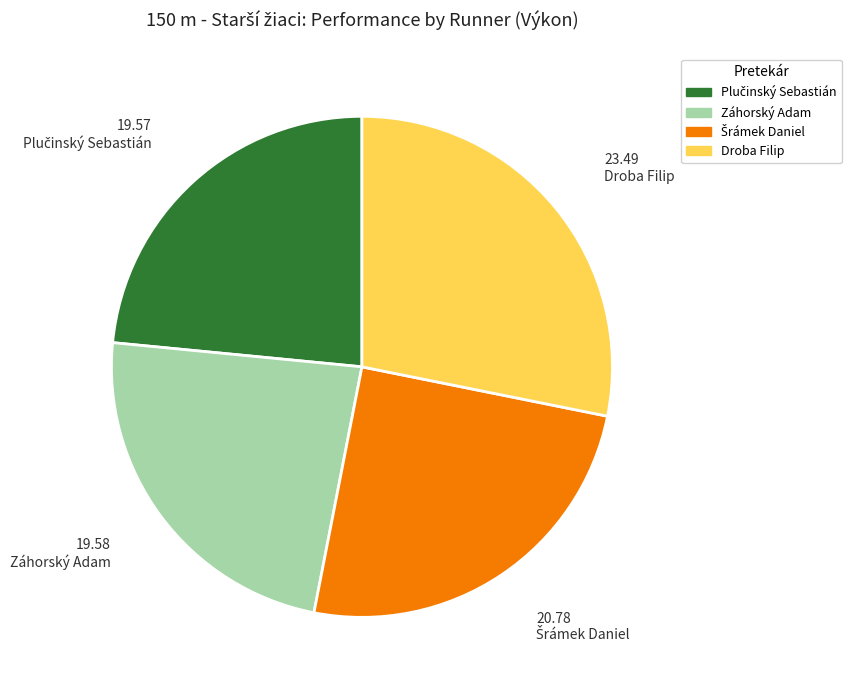

Which category has the biggest portion of the pie?

Droba Filip